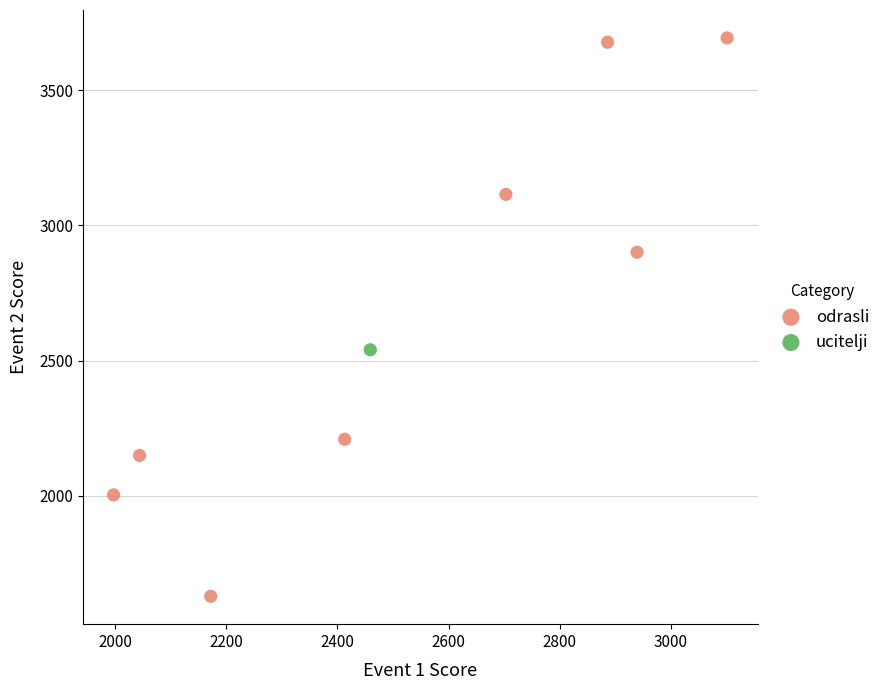

What are all the series names shown in the legend?

odrasli, ucitelji